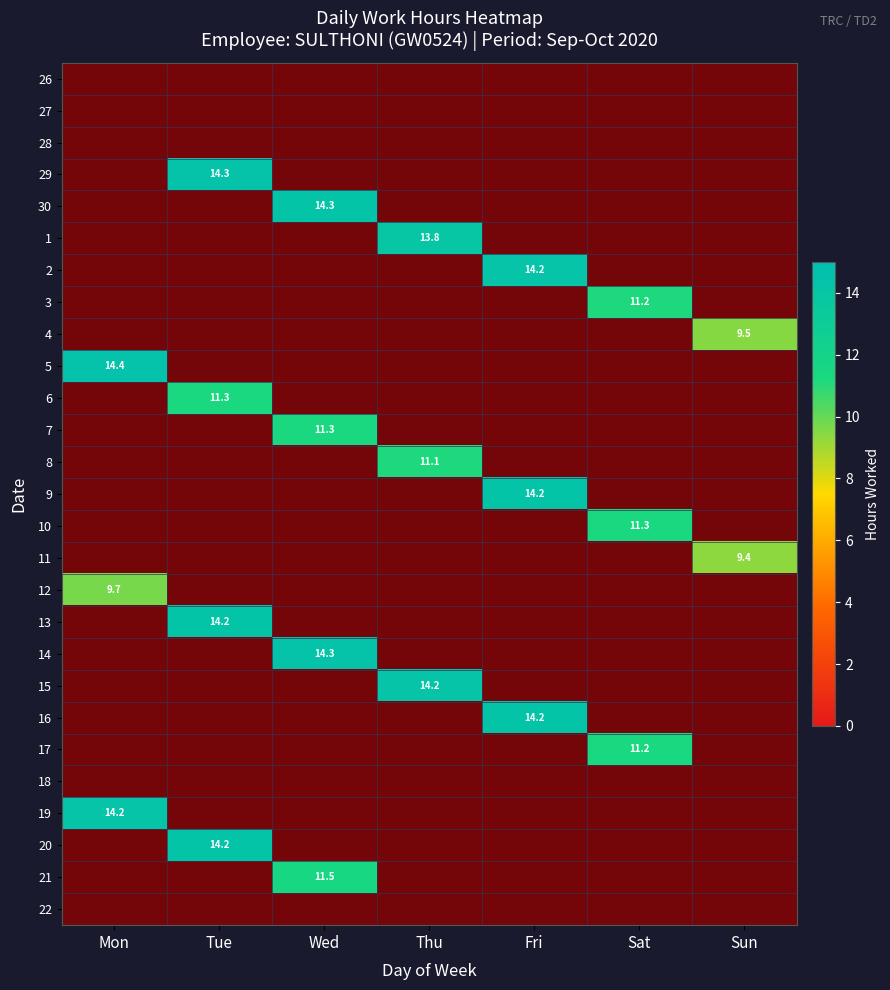

What is the total value across all series at Thu?

39.2